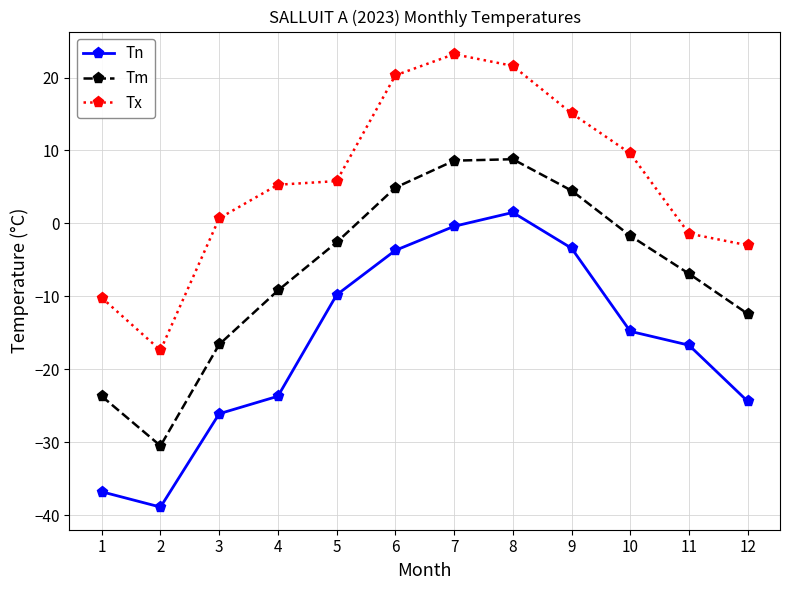

Where is the first local minimum for Tx?

2